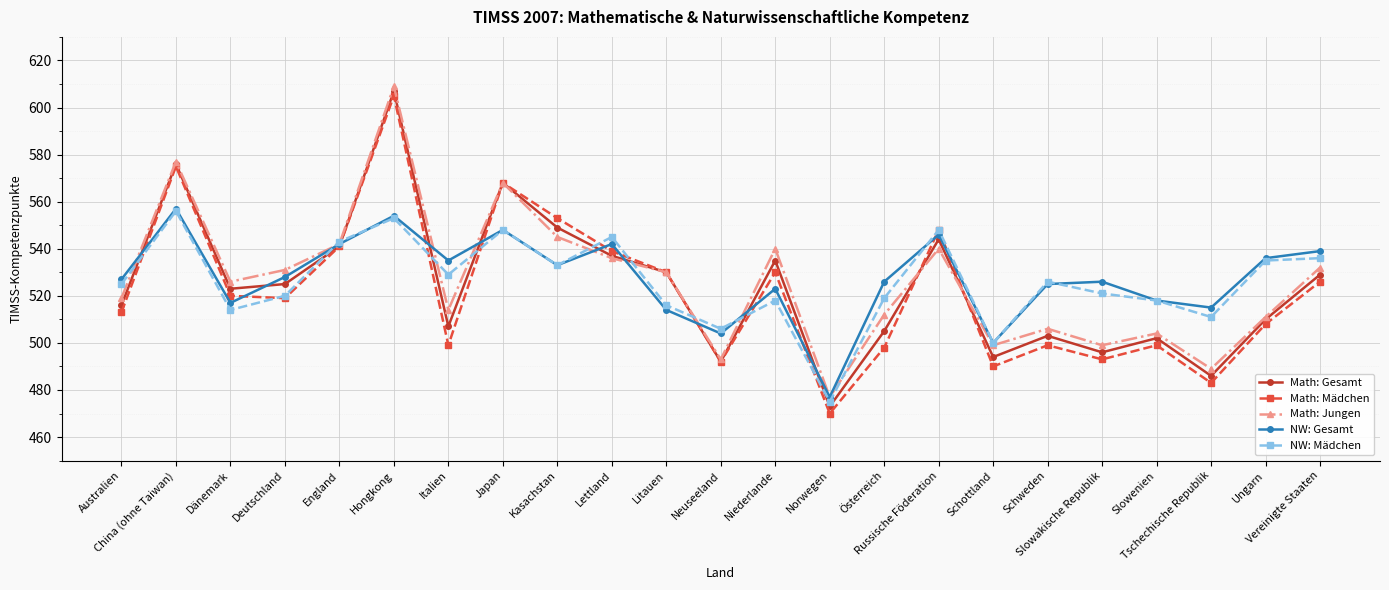

In Math: Mädchen, how many points are lower than both neighbors (excluding endpoints)?

7